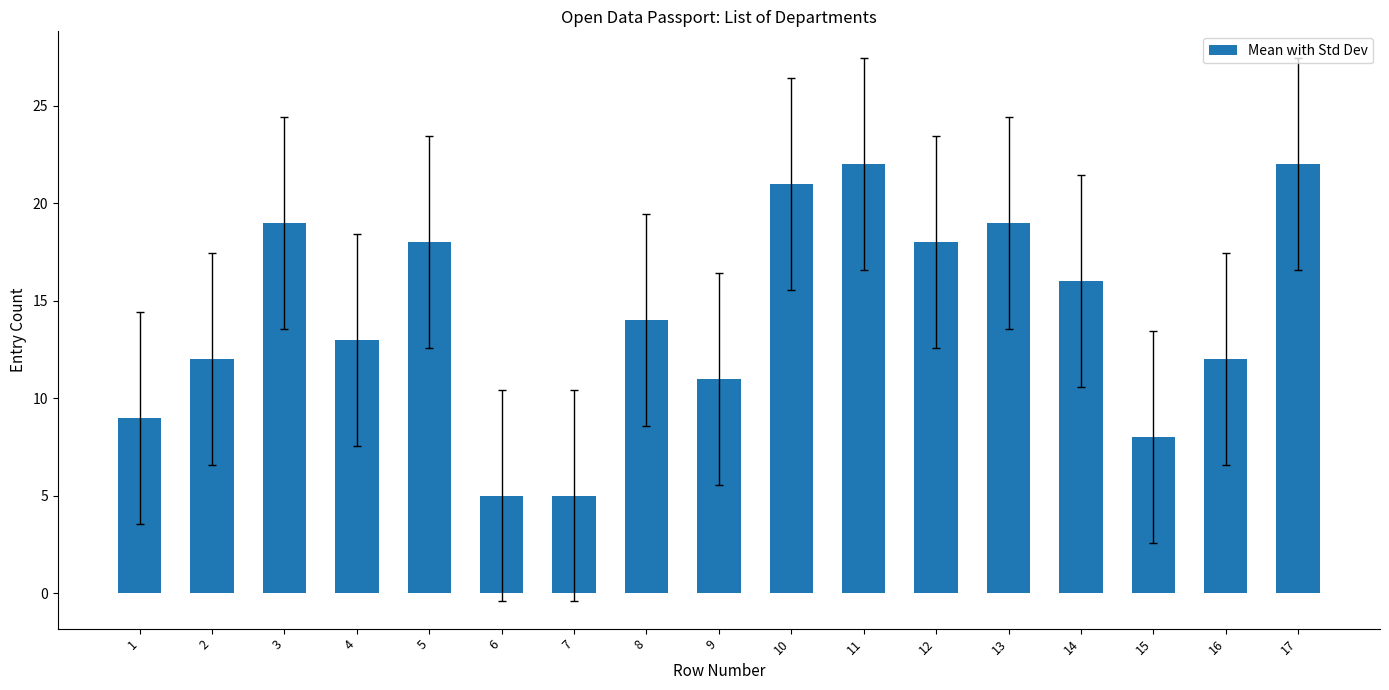

What is the maximum value shown in the chart?

22